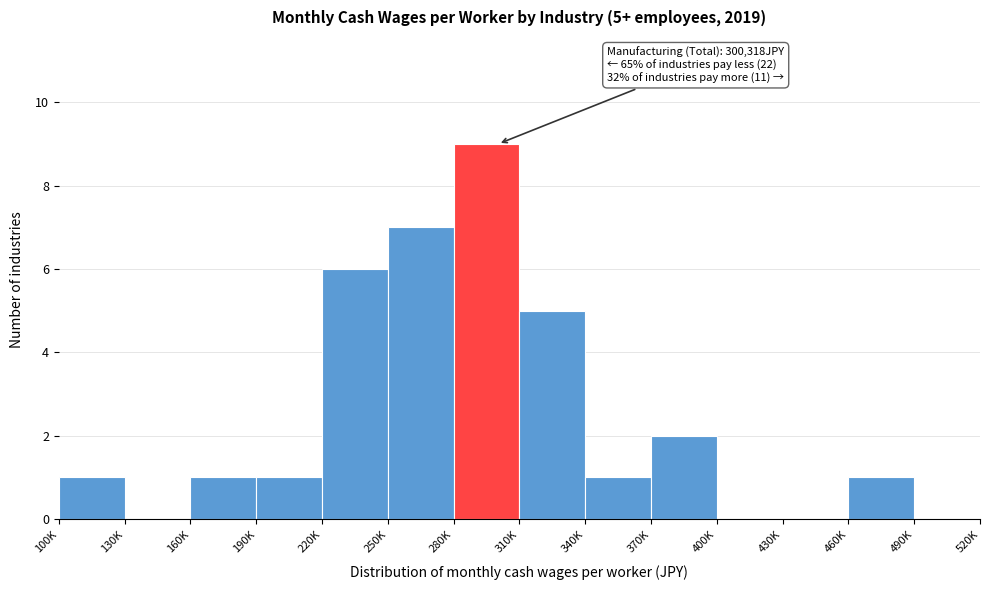

Reading left to right, list all the values displayed in this chart.

100K=1	130K=0	160K=1	190K=1	220K=6	250K=7	280K=9	310K=5	340K=1	370K=2	400K=0	430K=0	460K=1	490K=0